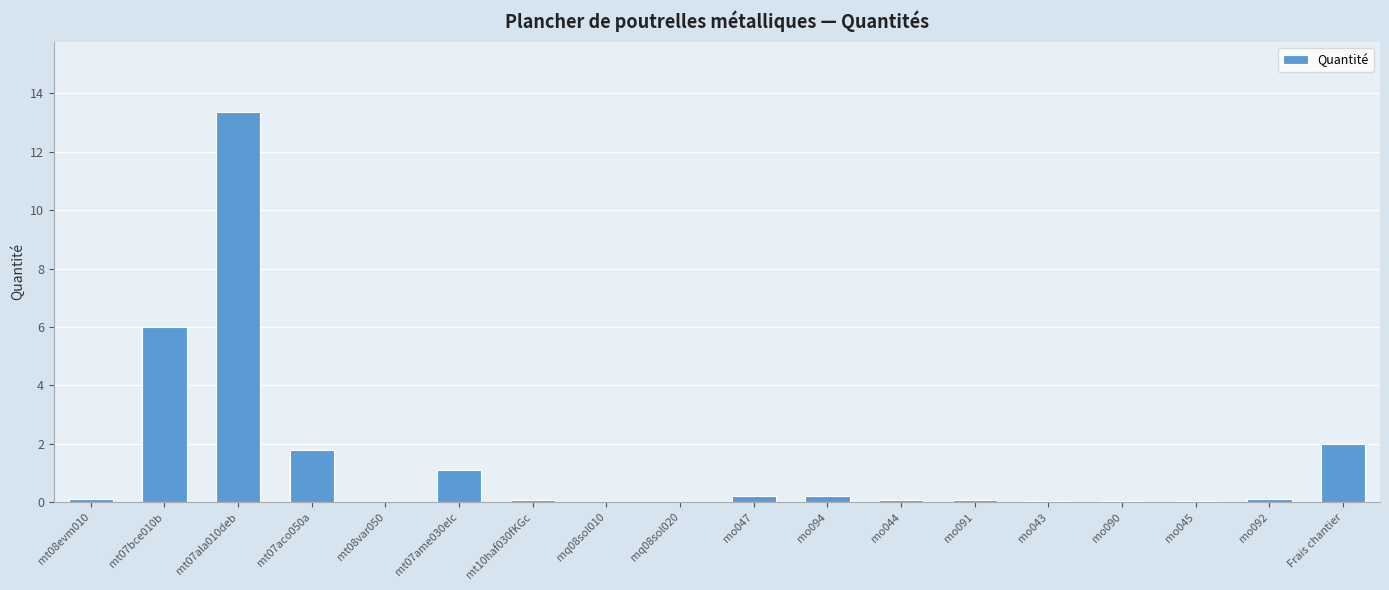

What is the greatest value displayed?

13.4